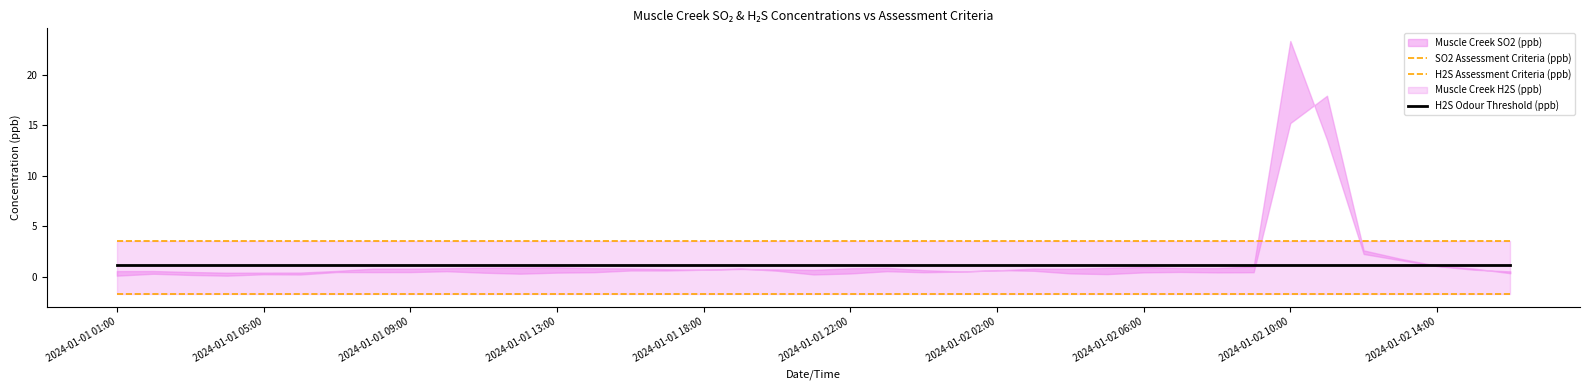

What is the total value across all series at 33?

2.9